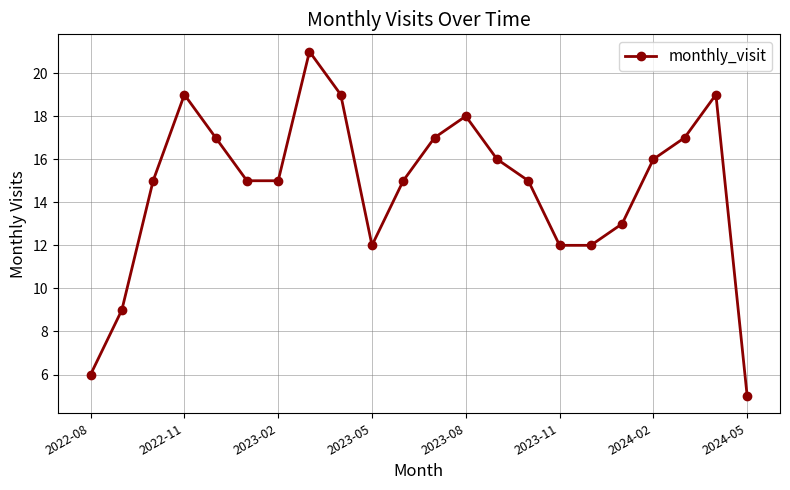

How many interior local peaks (higher than both neighbors) does the data have?

4